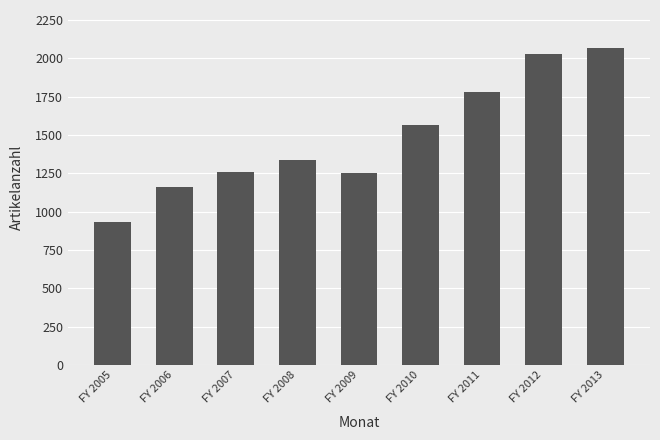

At which label is the value closest to 1500?

FY 2010